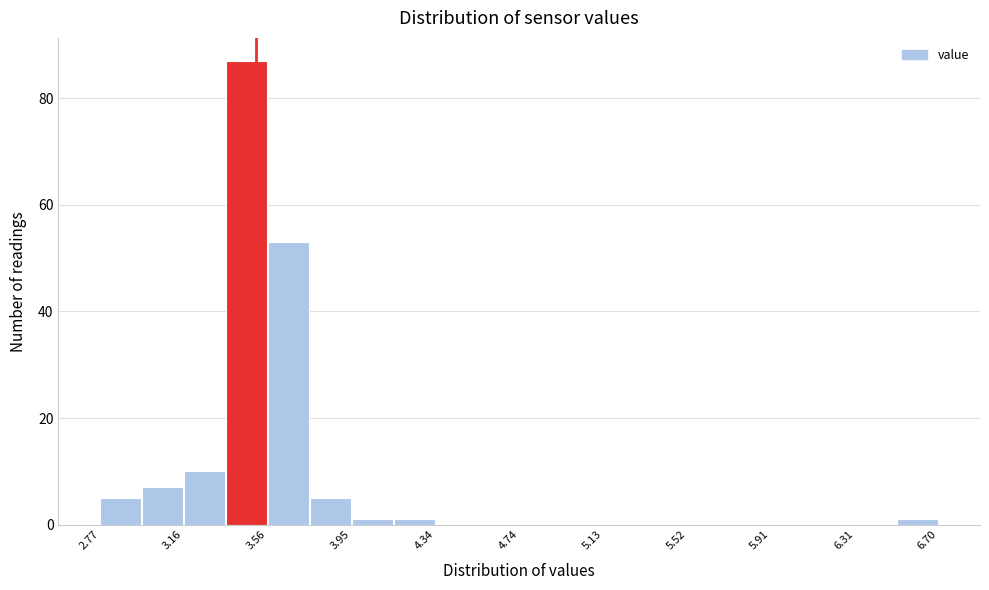

Read against the x-axis, roughly where is the centre of the tallest bar?

3.45